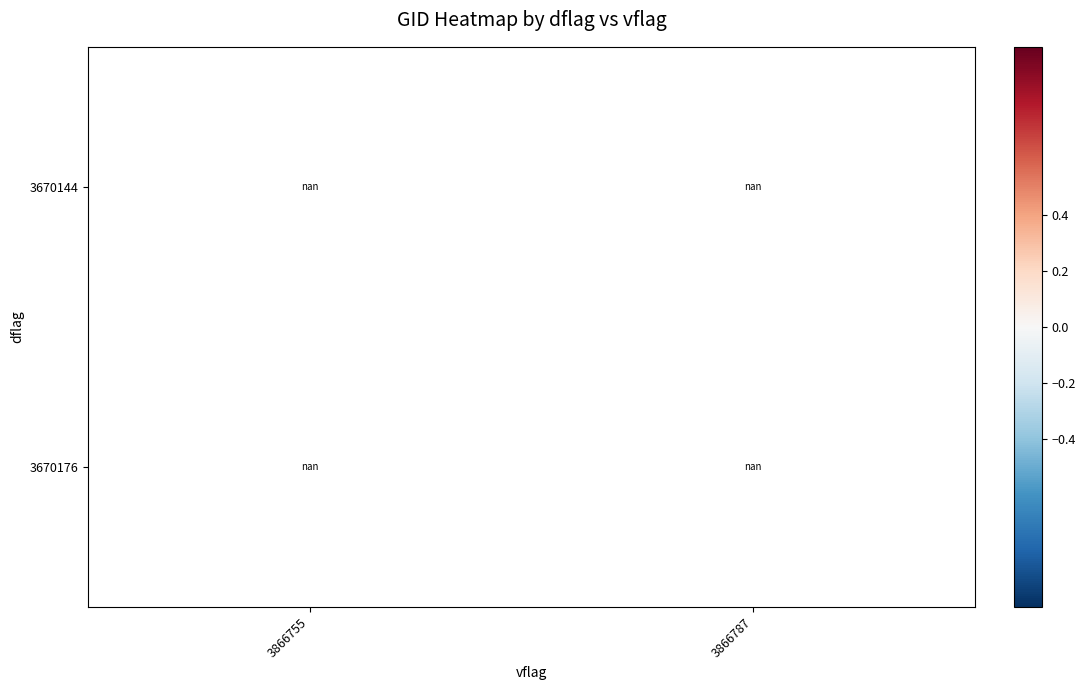

How many distinct data groups are displayed?

2